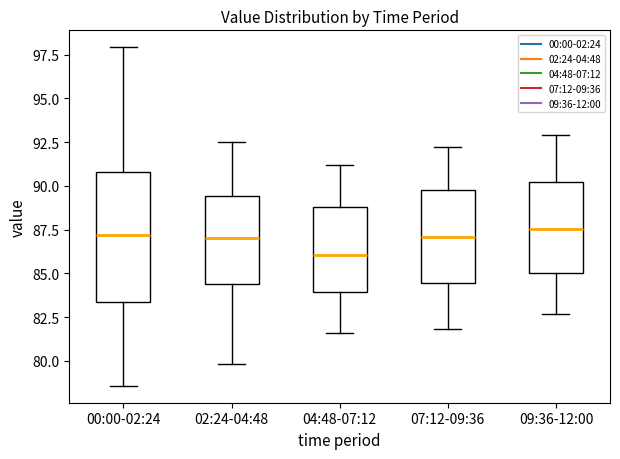

Reading left to right, read every box against the y-axis: the position of its median line, the range the box covers, and the ends of its whiskers. The values are not printed on the chart, so give them approximately, as read against the axis.

00:00-02:24: median 87.0, box 83.5 to 91.0, whiskers 78.5 to 98.0
02:24-04:48: median 87.0, box 84.5 to 89.5, whiskers 80.0 to 92.5
04:48-07:12: median 86.0, box 84.0 to 89.0, whiskers 81.5 to 91.0
07:12-09:36: median 87.0, box 84.5 to 90.0, whiskers 82.0 to 92.0
09:36-12:00: median 87.5, box 85.0 to 90.5, whiskers 82.5 to 93.0